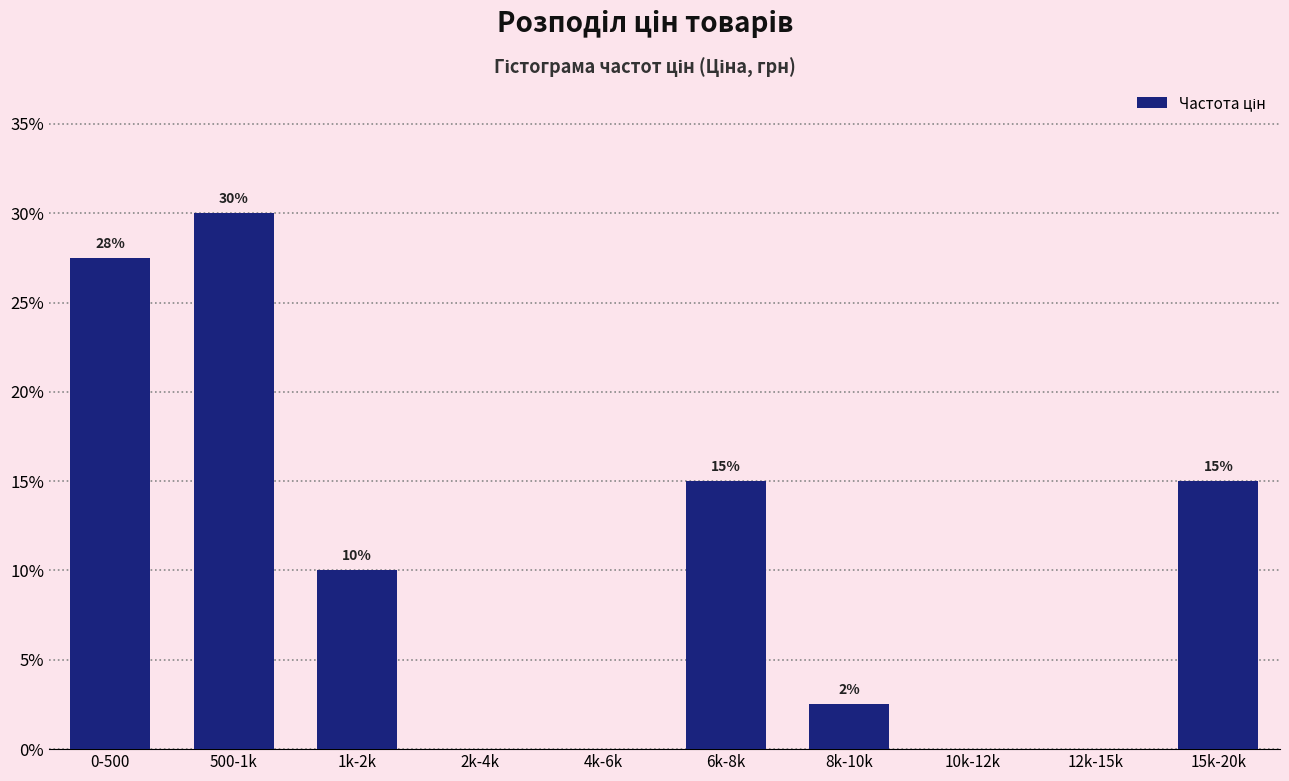

What is the greatest value displayed?

30.0